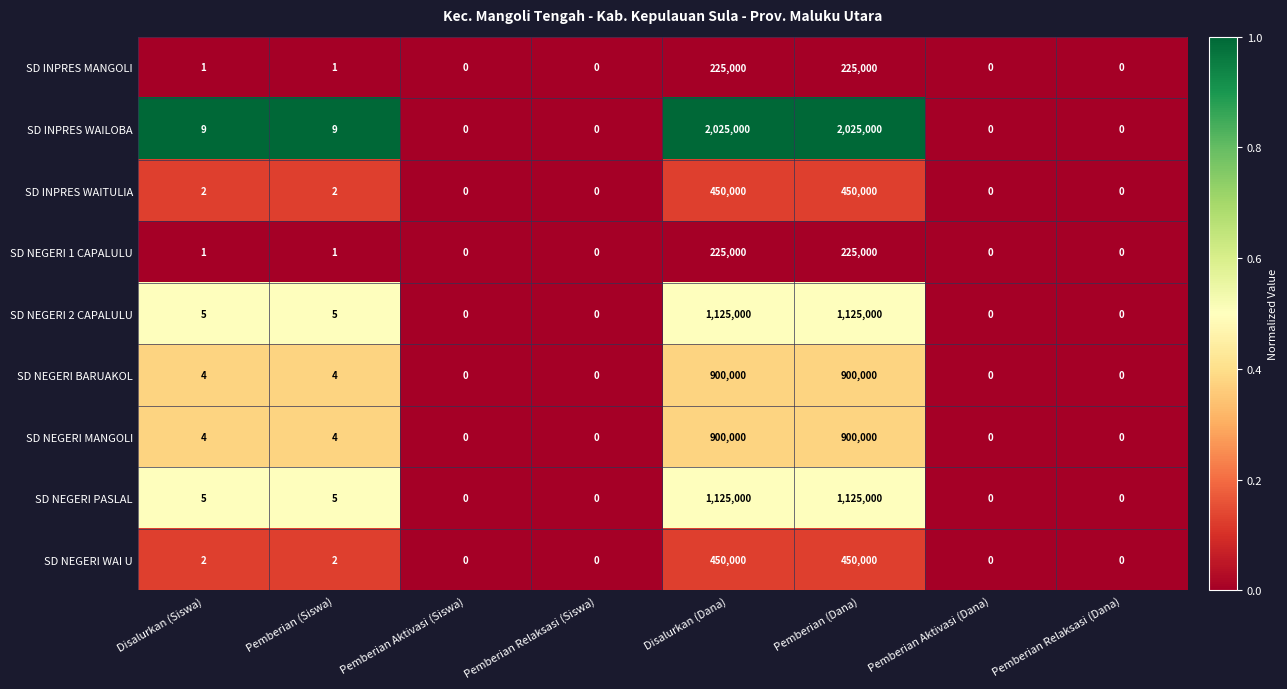

What is the total value across all series at Pemberian (Siswa)?

33